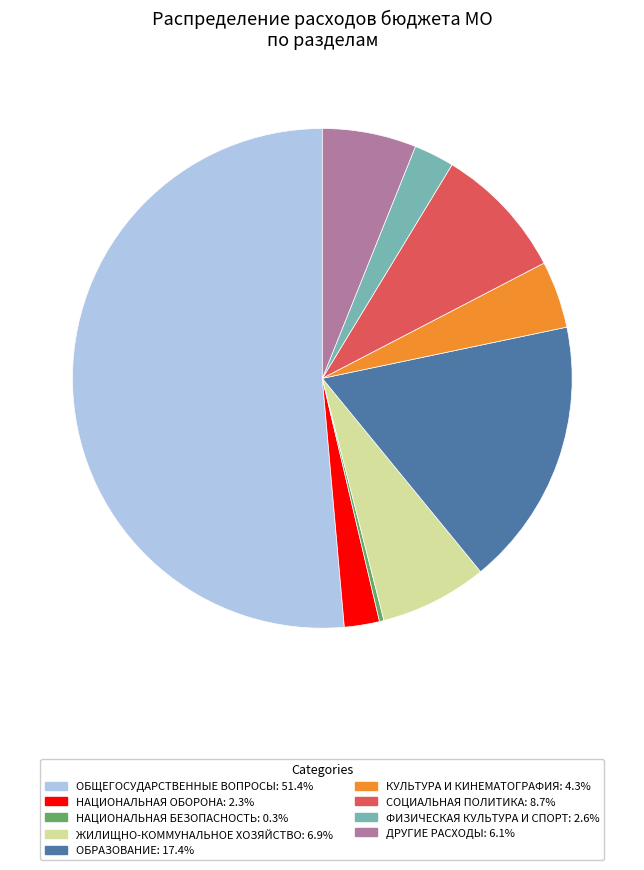

Does any single category account for the majority?

Yes